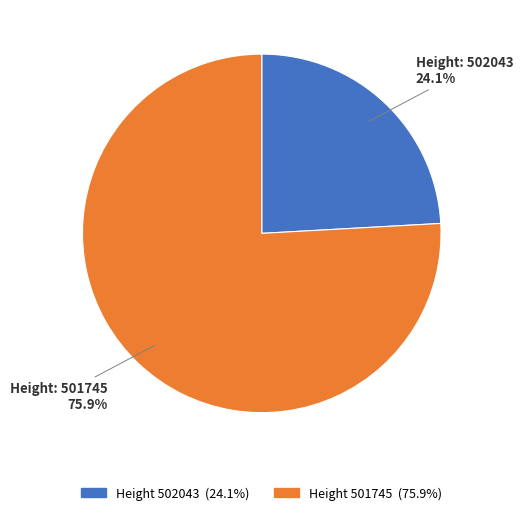

Does any single category account for the majority?

Yes